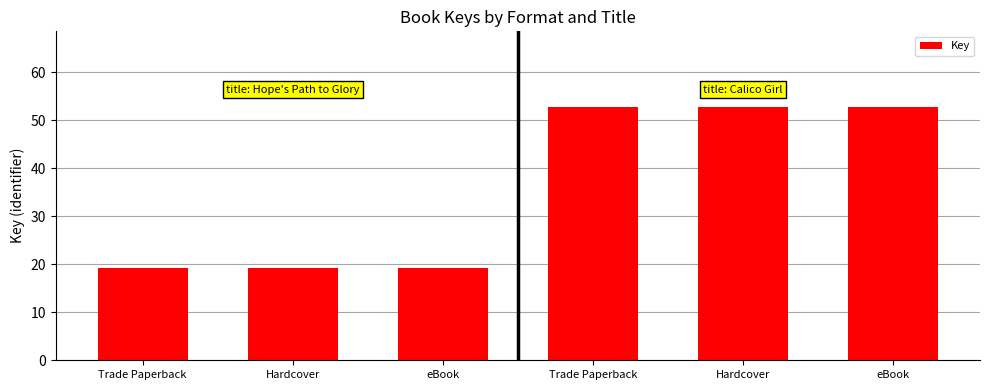

Rank the categories by value from lowest to highest.

Trade Paperback, Hardcover, eBook, Trade Paperback, Hardcover, eBook